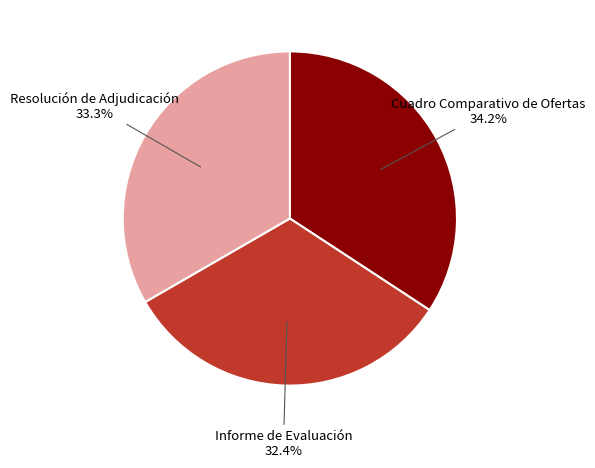

Does any single category account for the majority?

No